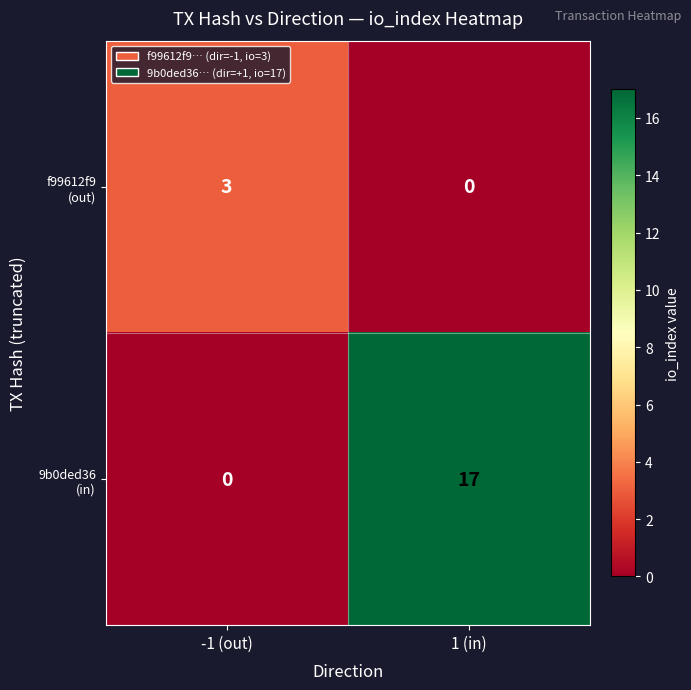

At how many categories does at least one series exceed 9?

1